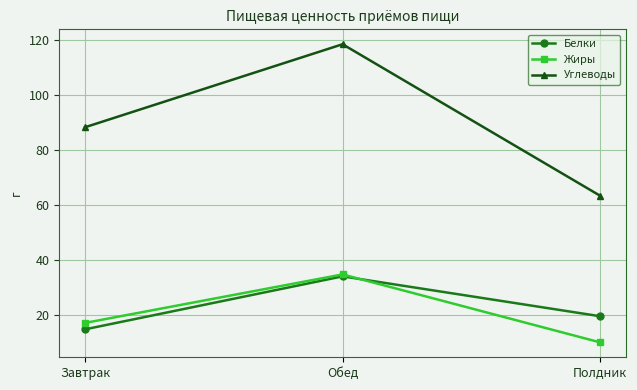

How many categories are shown in the chart?

3